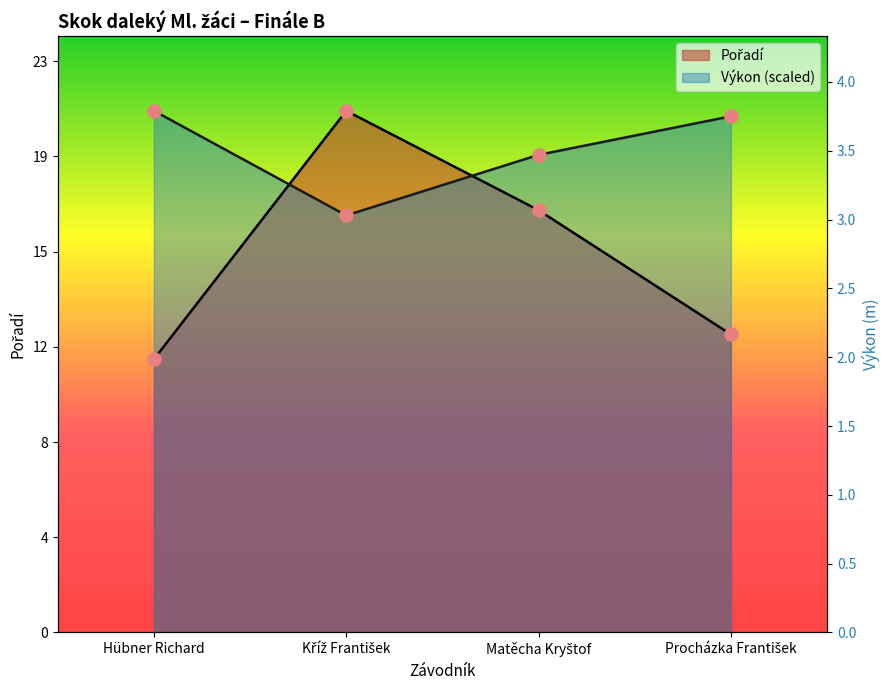

Which series reaches the minimum Y coordinate?

Pořadí